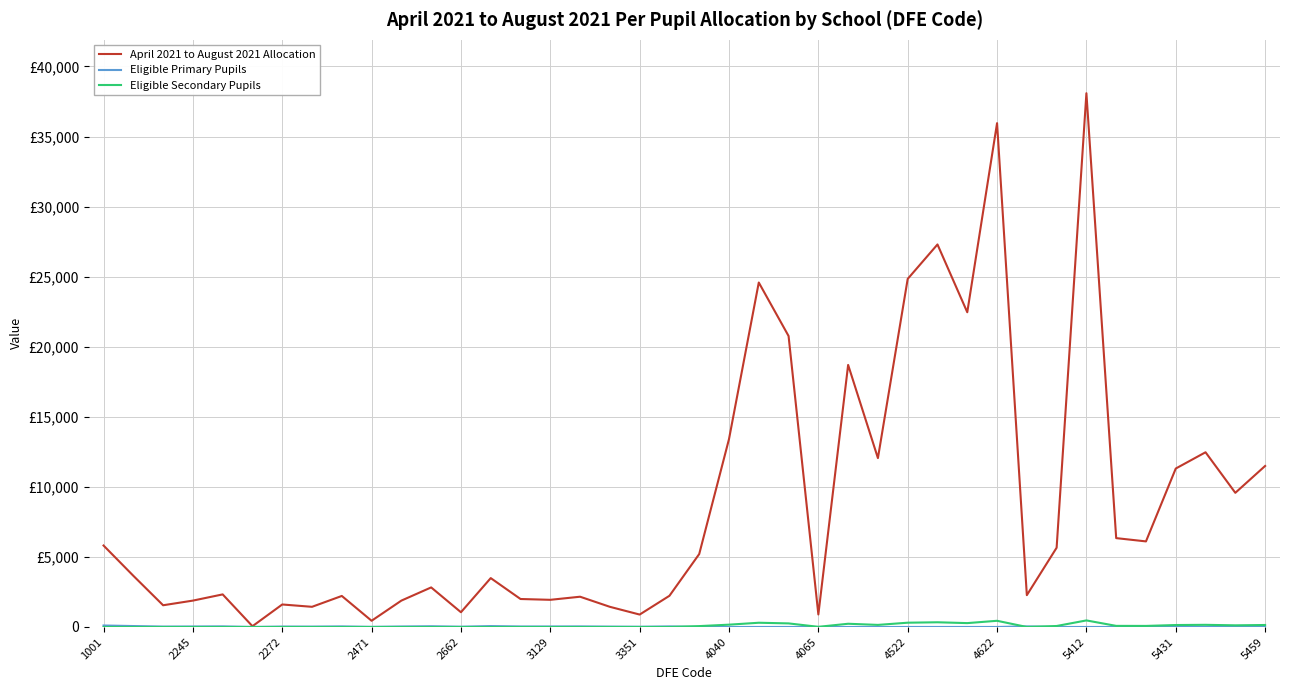

Does the chart display data point markers on the line(s)?

No